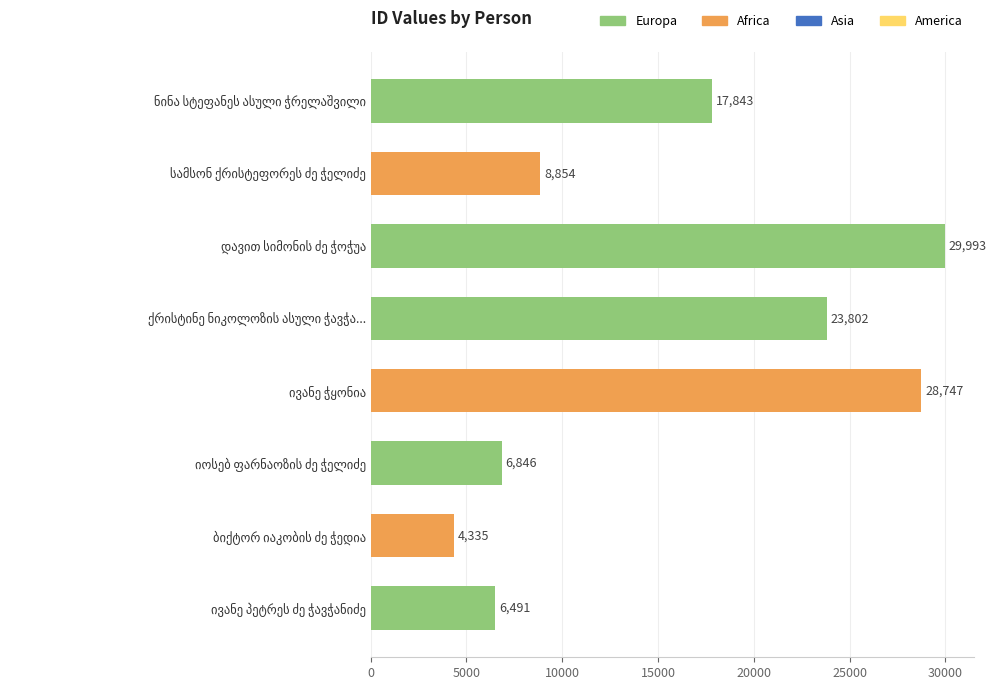

What is the maximum value shown in the chart?

29993